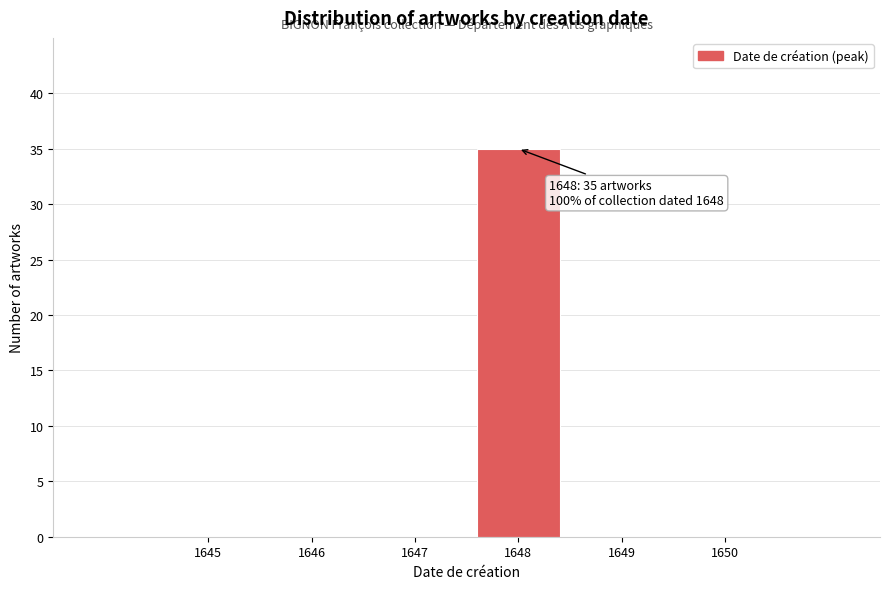

Reading right to left, what are all the values shown in this chart?

1650=0	1649=0	1648=35	1647=0	1646=0	1645=0